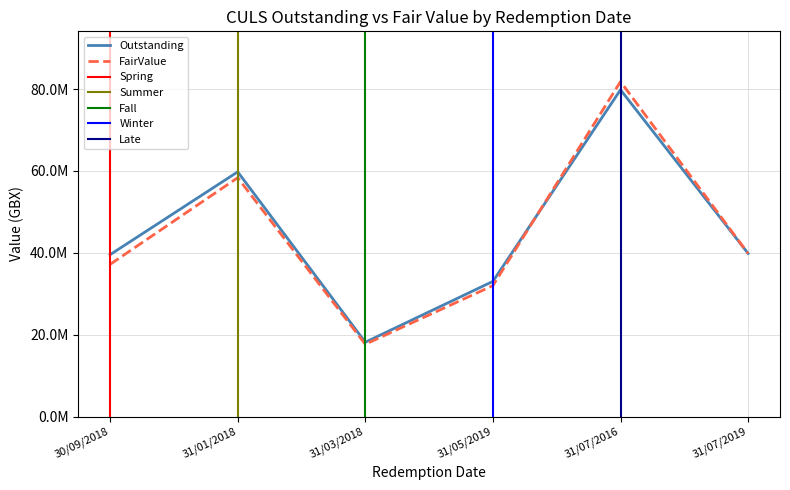

At 30/09/2018, list the series in order from largest to smallest.

Outstanding, FairValue